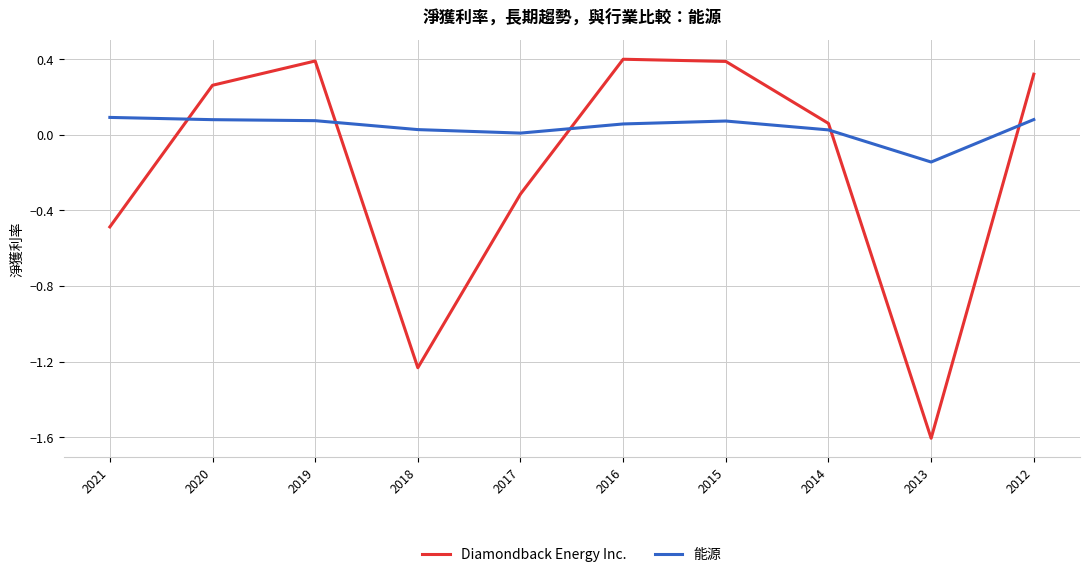

Which series has the widest spread of values?

Diamondback Energy Inc.